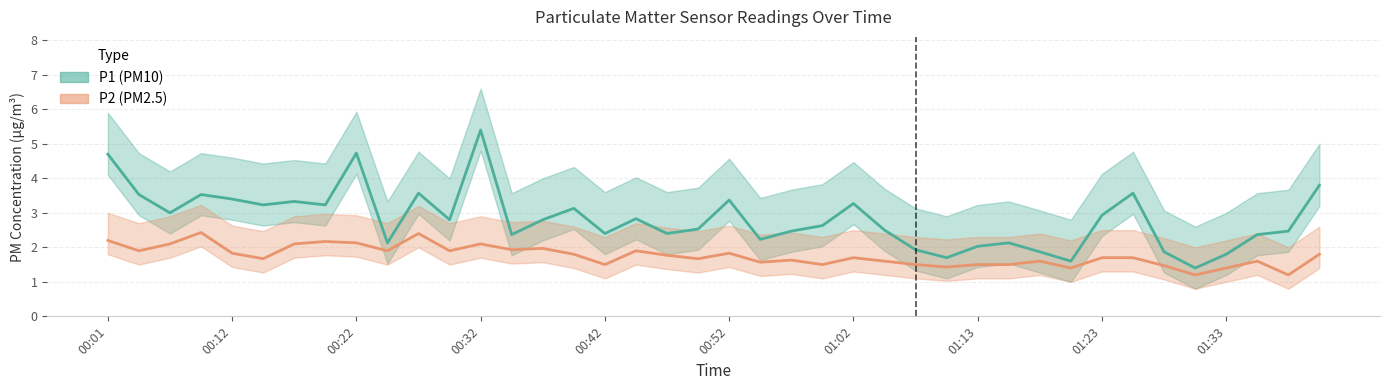

At which category does the chart reach its peak across all series?

00:32